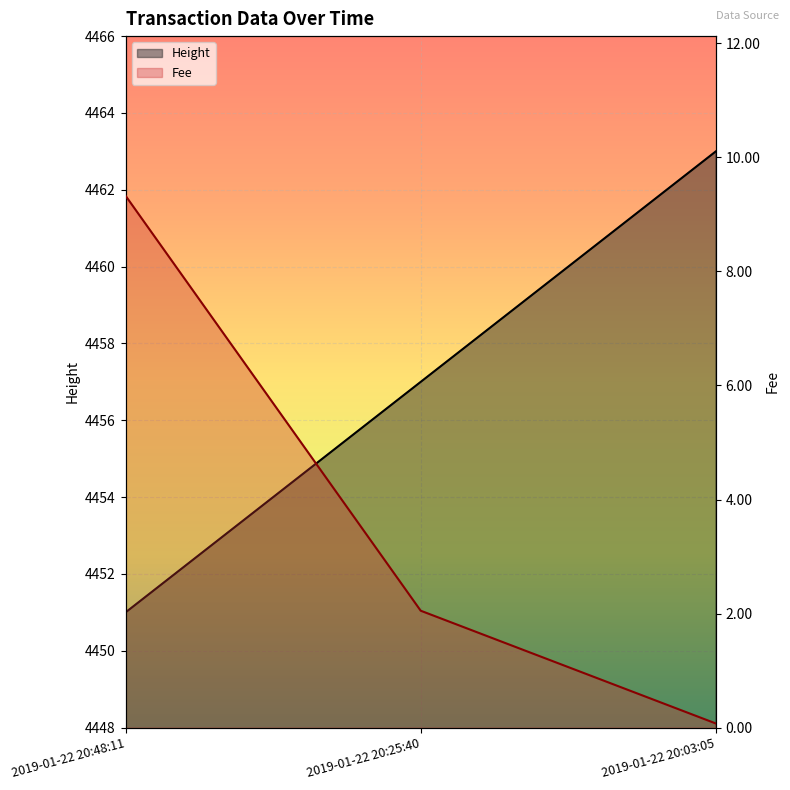

Reading left to right, transcribe all the data shown in this chart.

4451	4457	4463